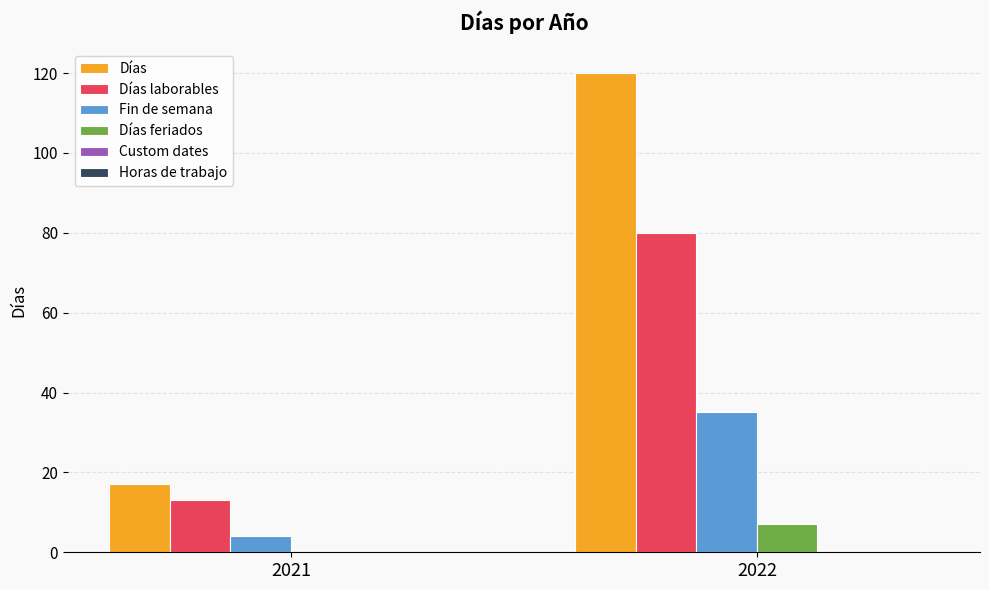

How many groups of bars are there?

2